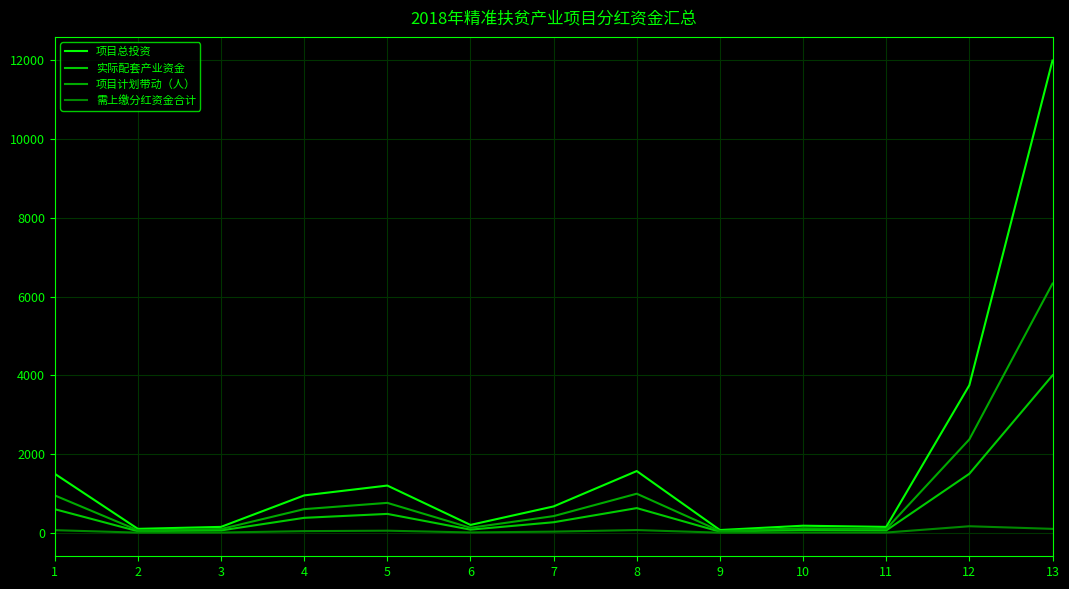

What is the sum of the 项目总投资 values at 7 and 11?

820.3